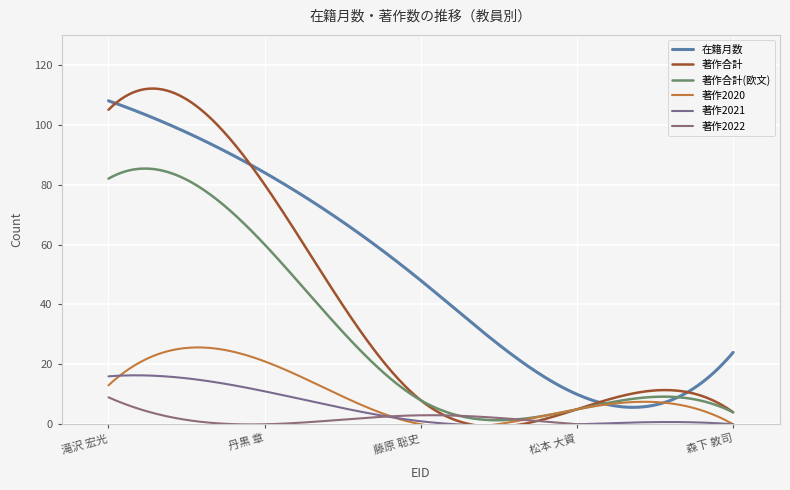

What is the difference between the maximum and minimum values in the 著作合計(欧文) series?

84.0